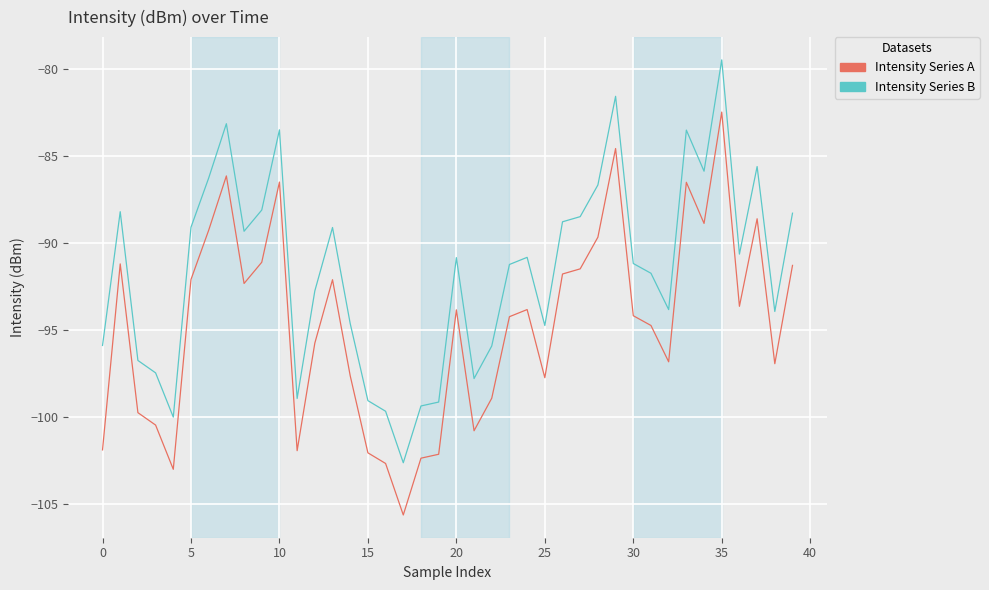

True or false: Intensity Series A and Intensity Series B intersect in this chart.

False